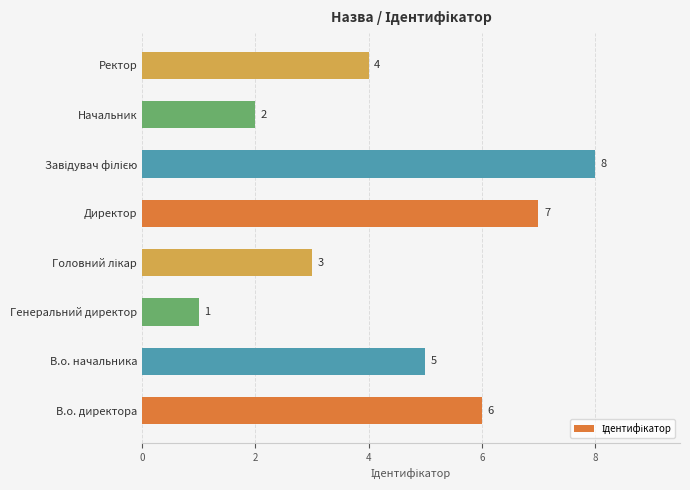

Which has a higher value, Генеральний директор or Ректор?

Ректор